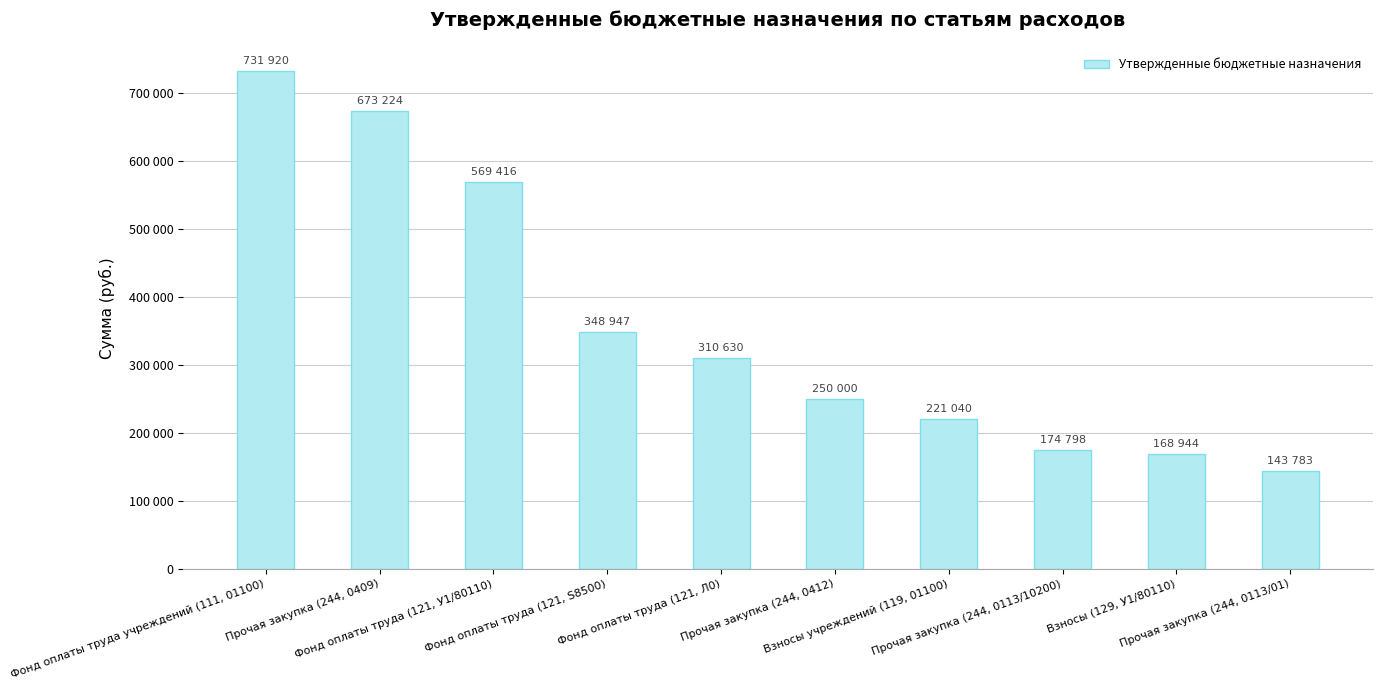

Between Прочая закупка (244, 0412) and Прочая закупка (244, 0113/10200), which is larger?

Прочая закупка (244, 0412)